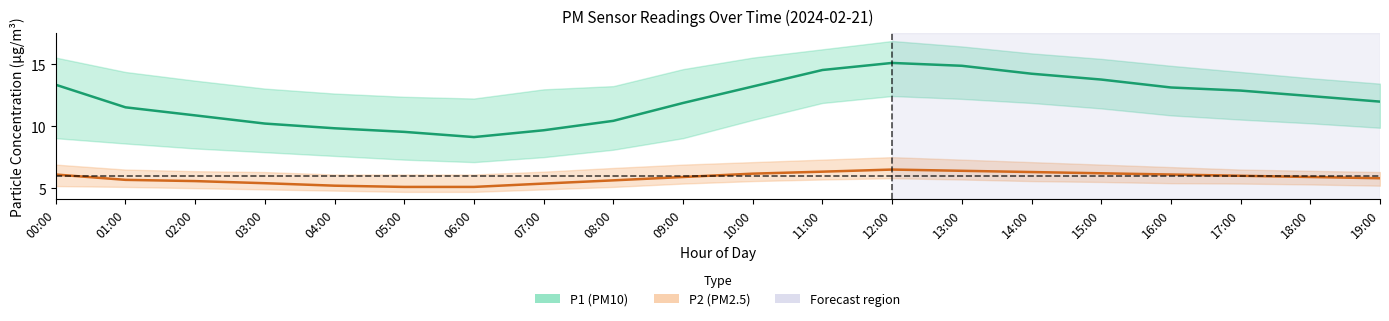

List the series in order of their peak value, lowest first.

P2 (PM2.5), P1 (PM10)